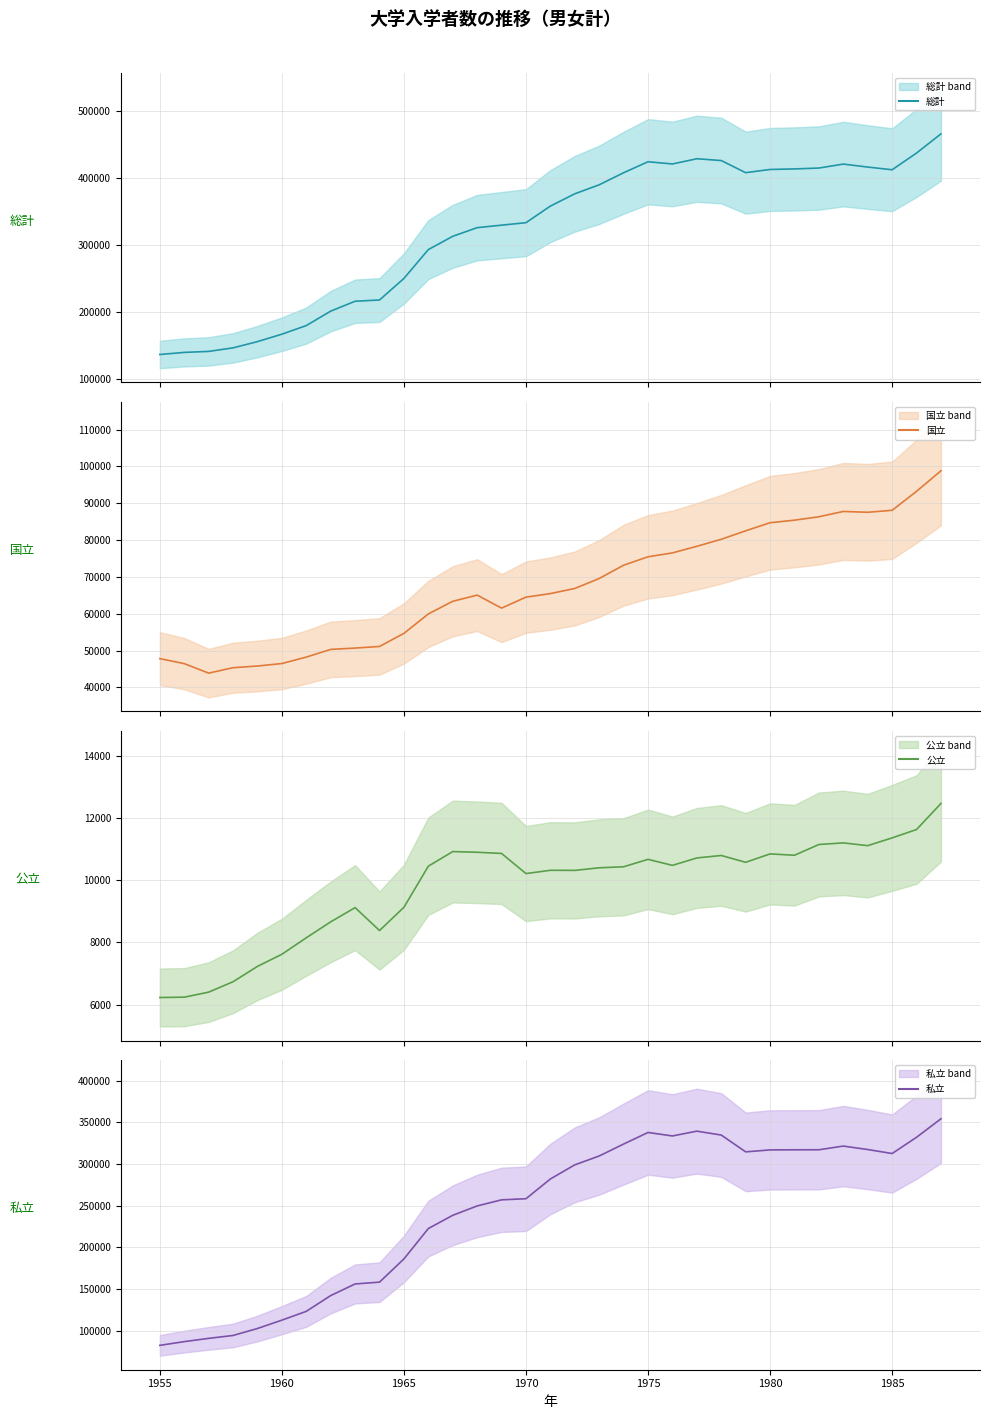

How many categories are shown in the chart?

33